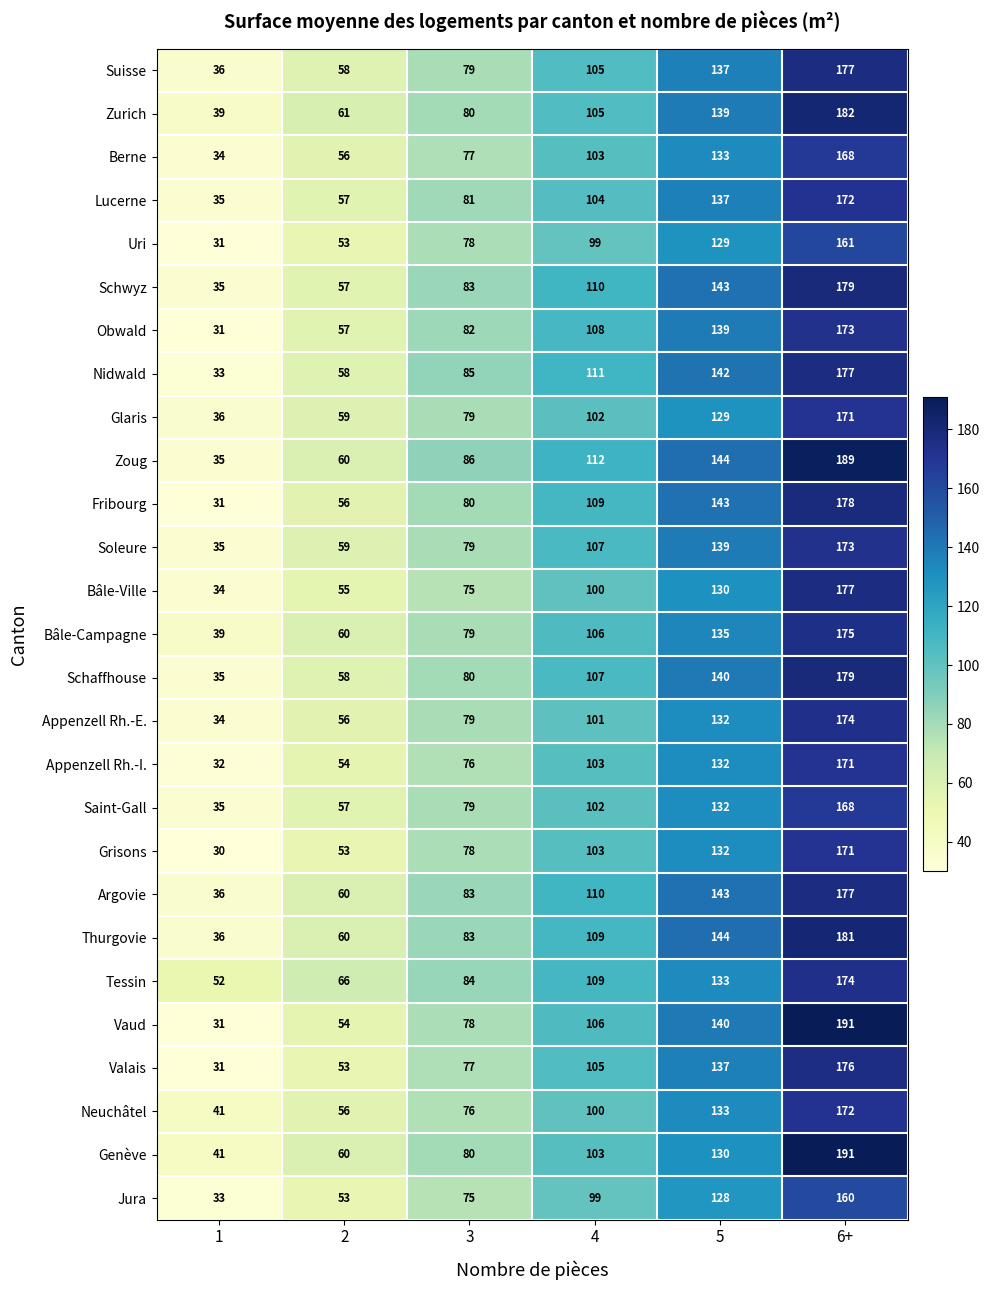

Which series has the largest range (max minus min)?

Vaud